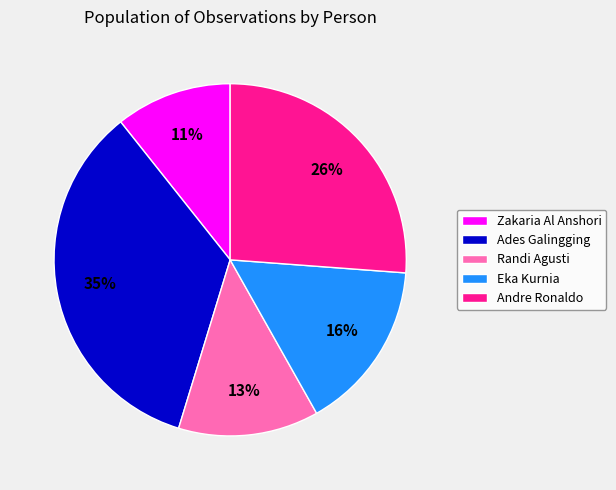

Combined, do Randi Agusti and Andre Ronaldo account for over 50%?

No